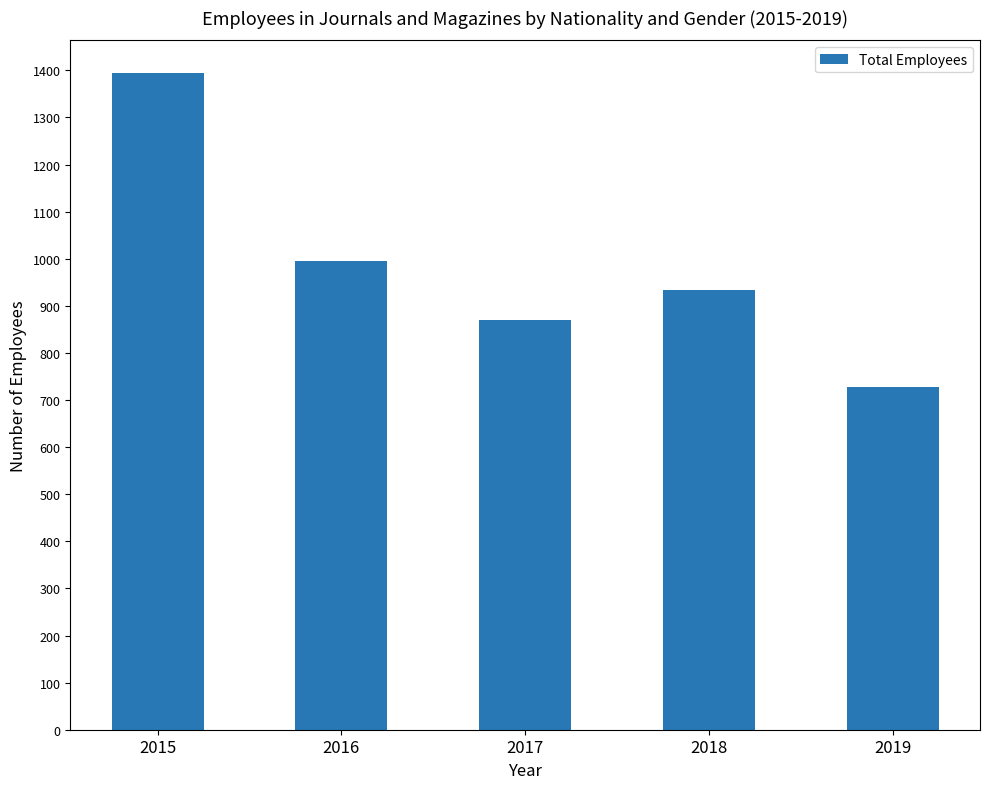

List the labels in order of value, smallest first.

2019, 2017, 2018, 2016, 2015